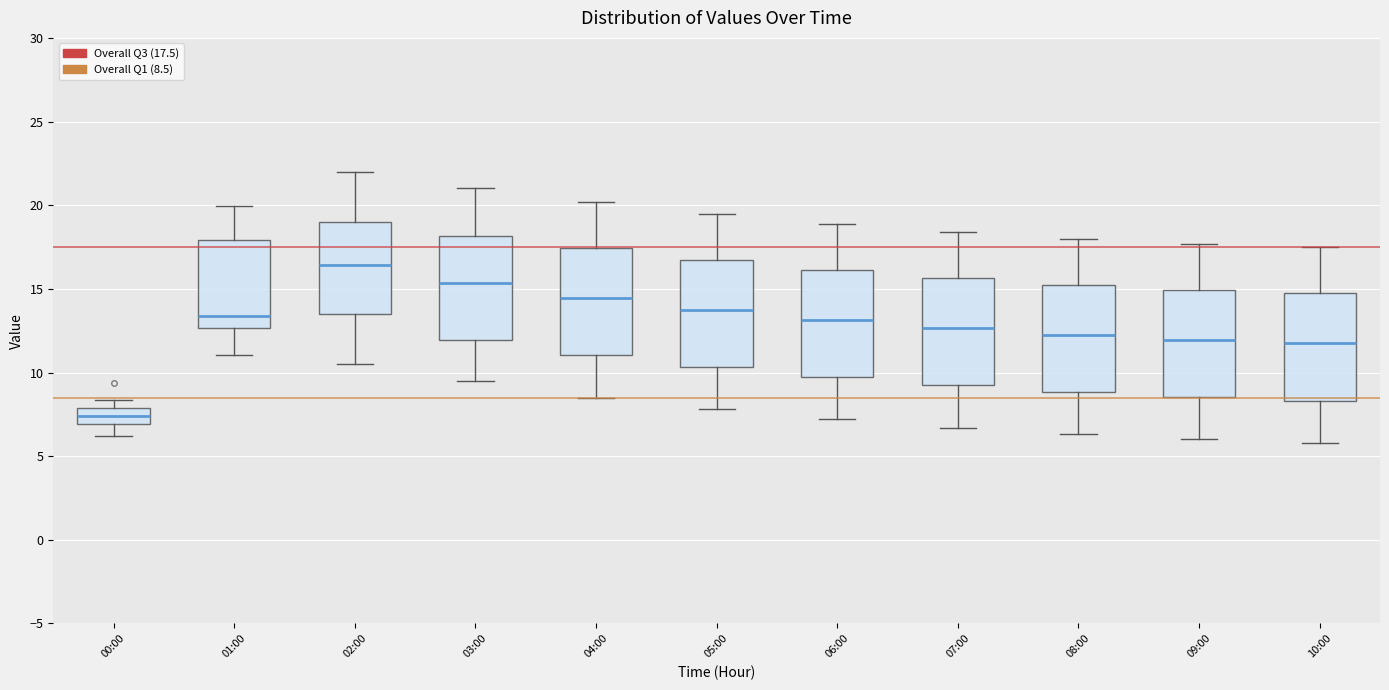

Which box's median line is the highest?

02:00